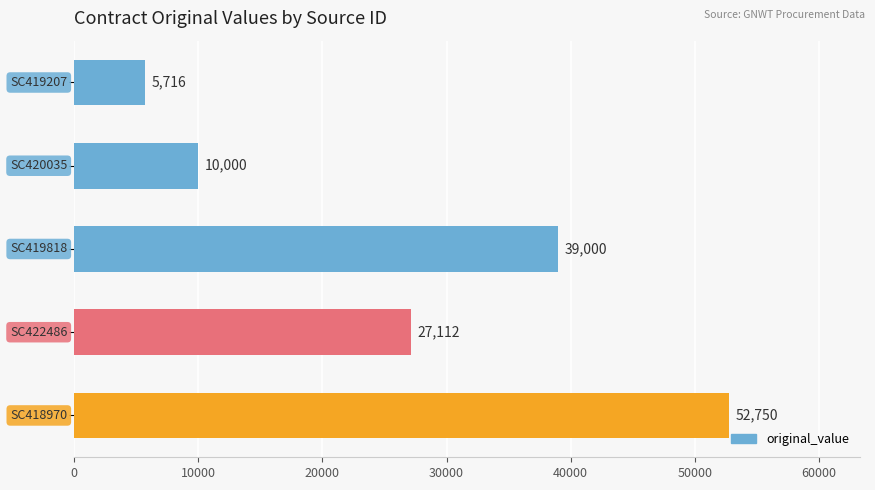

What is the greatest value displayed?

52750